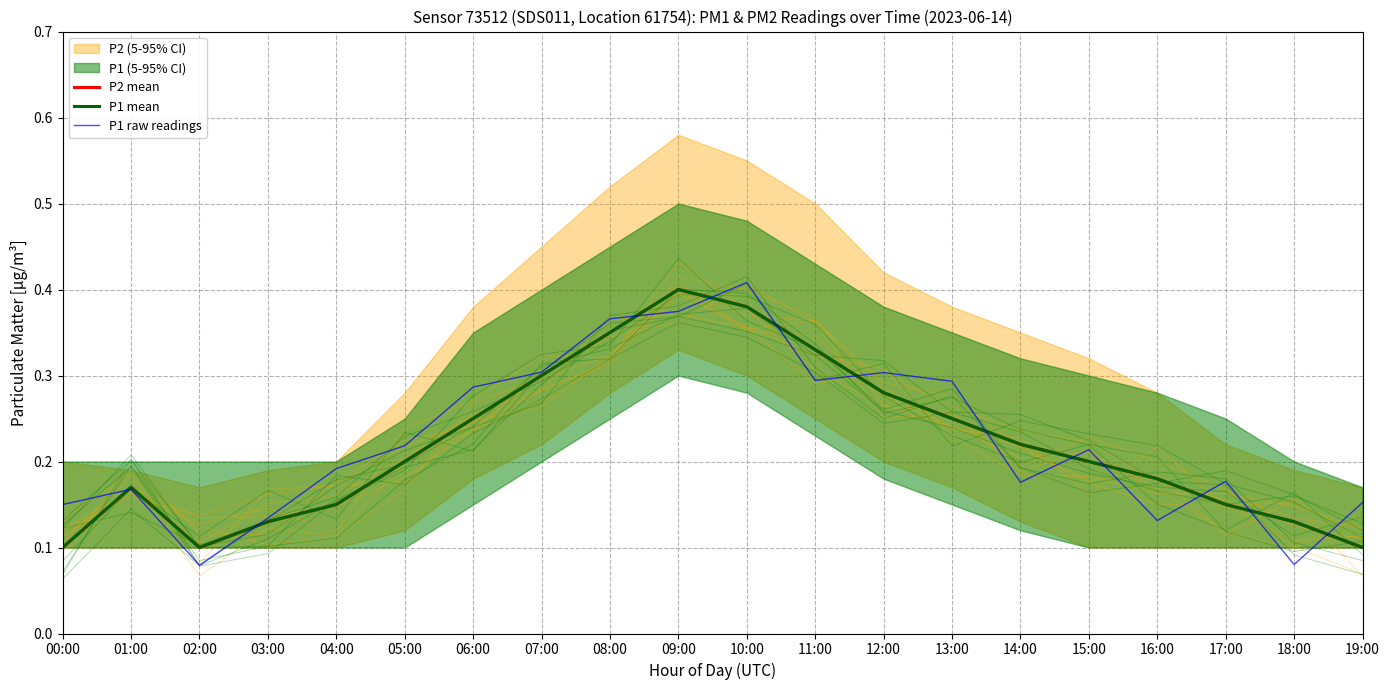

How many interior local peaks does the P1 mean series have?

2